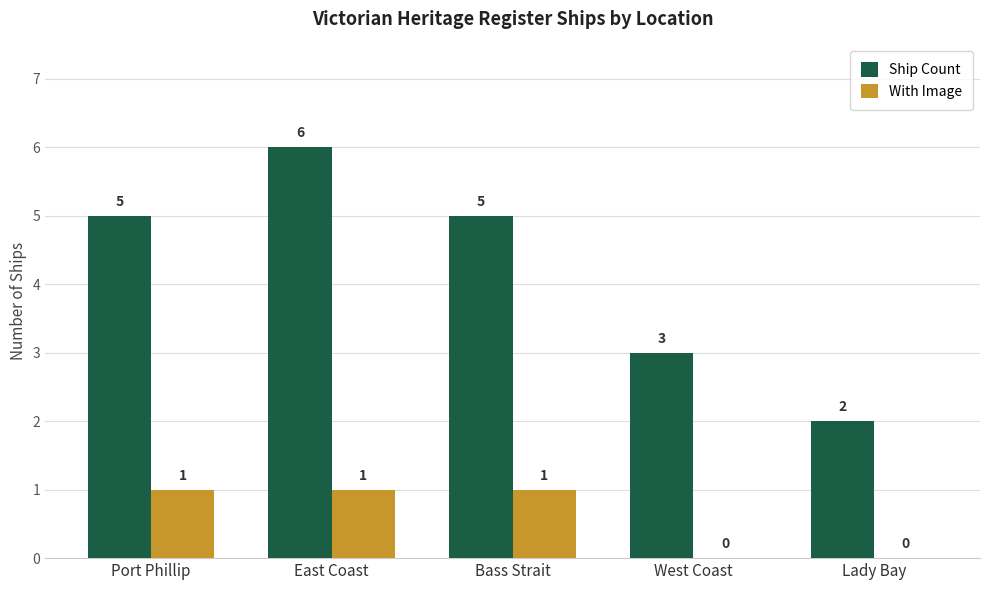

Between Port Phillip and West Coast, which series saw the biggest shift?

Ship Count